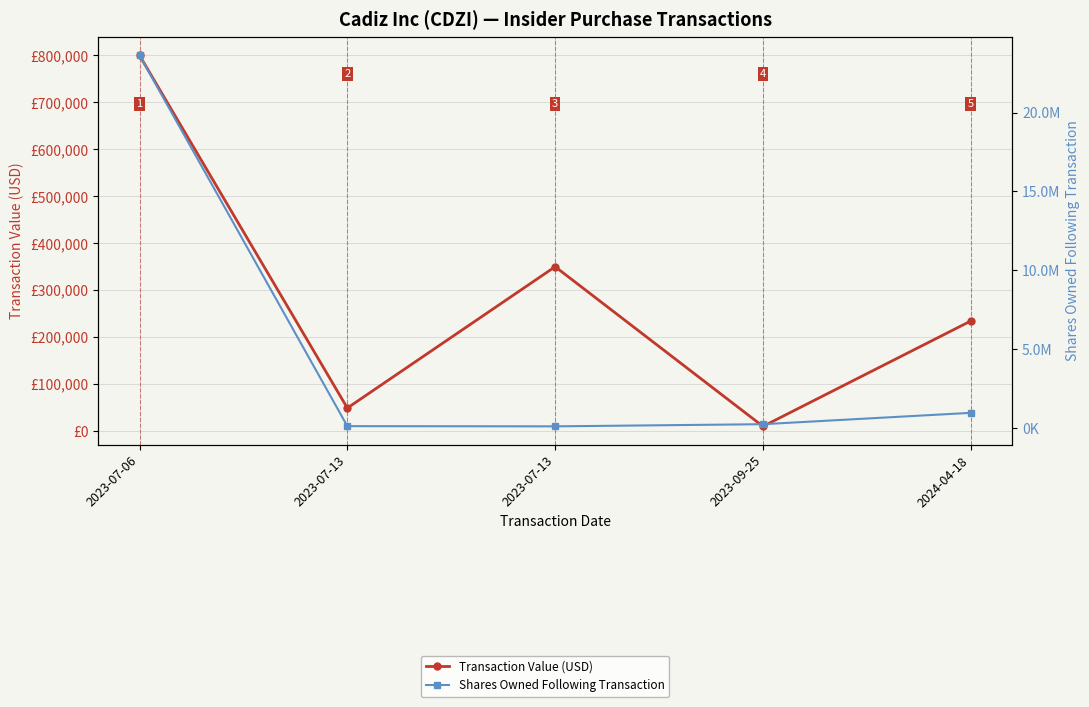

What is the sum of the Transaction Value (USD) values at 2023-07-06 and 2023-07-13?

1150000